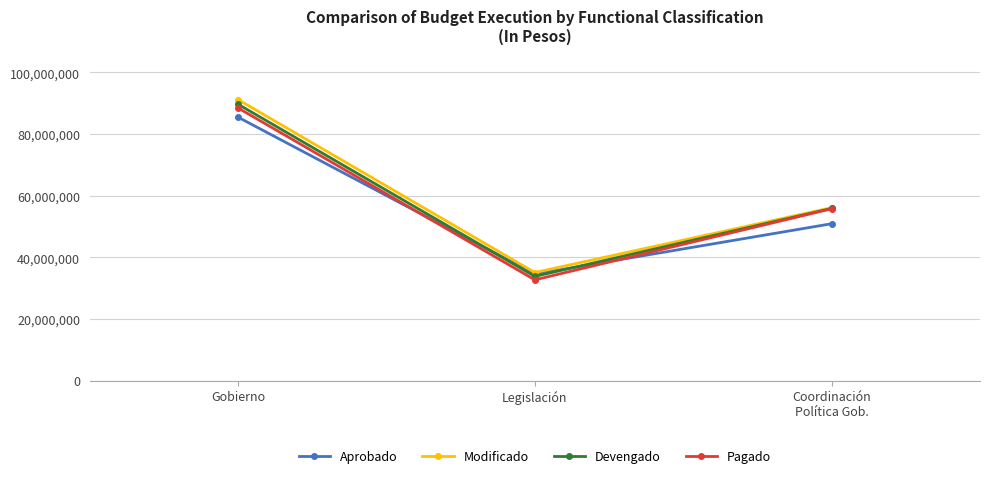

What is the difference between the maximum and second lowest values in the Aprobado series?

34565616.0